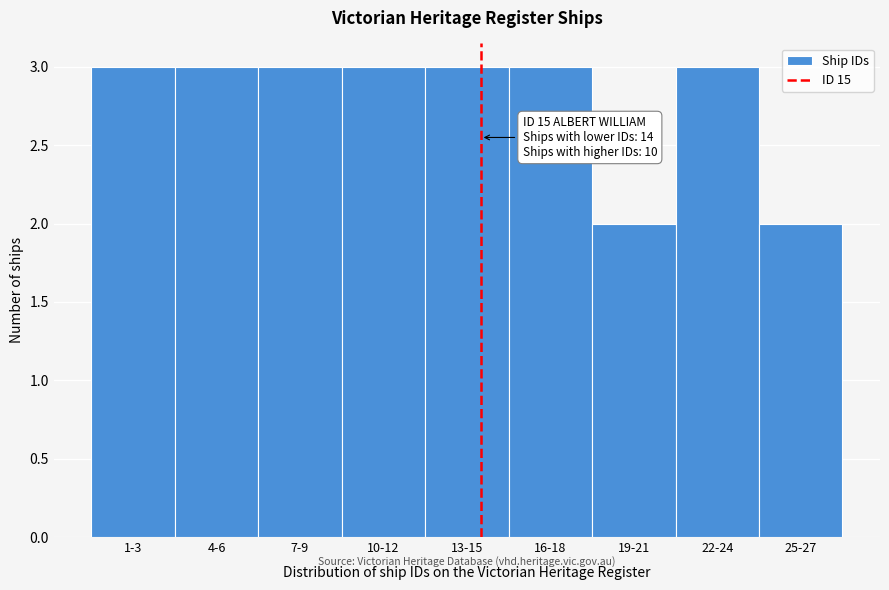

Reading left to right, transcribe all the data shown in this chart.

3	3	3	3	3	3	2	3	2